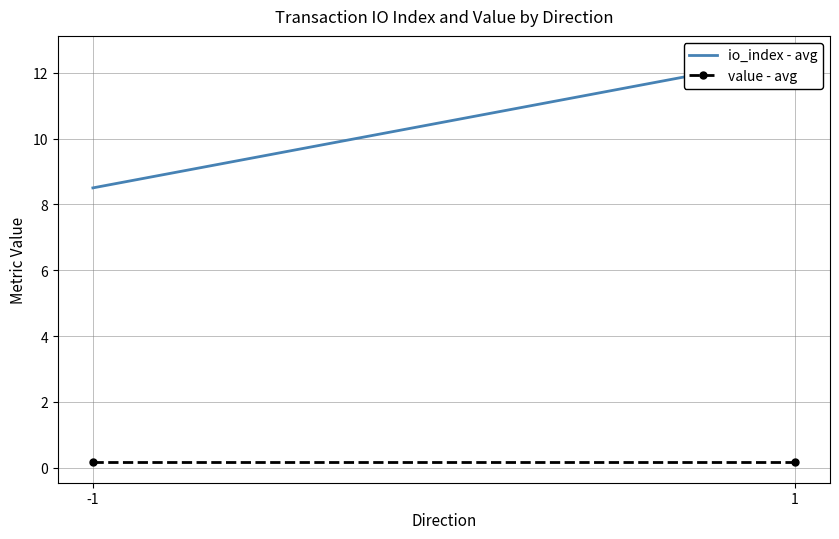

True or false: value - avg has a value of 0.2 at -1.

True